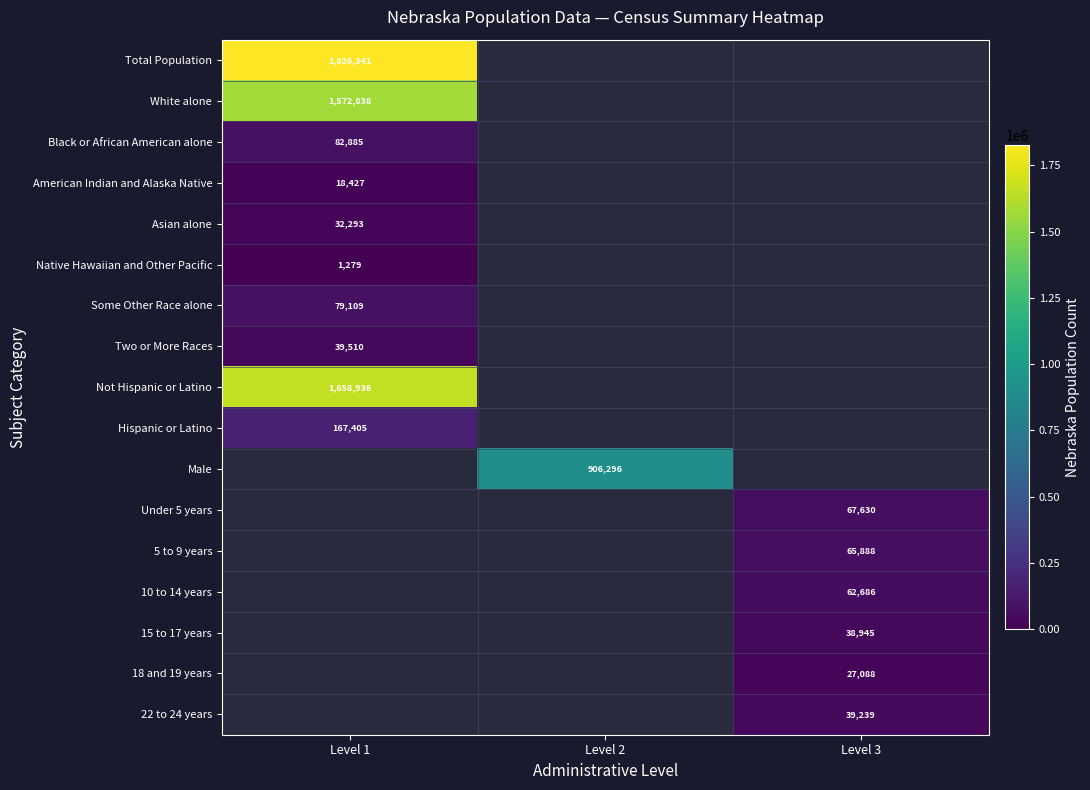

The value of Not Hispanic or Latino at Level 1 is 377927. True or false?

False